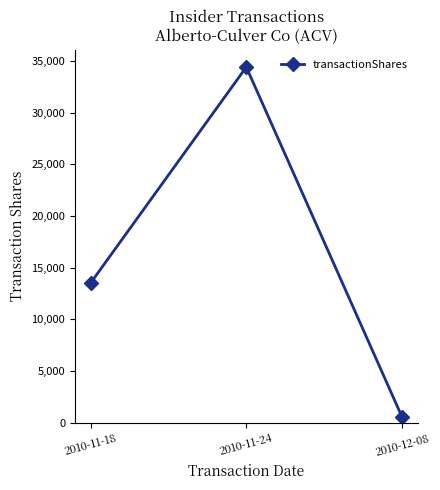

List the labels in order of value, largest first.

2010-11-24, 2010-11-18, 2010-12-08